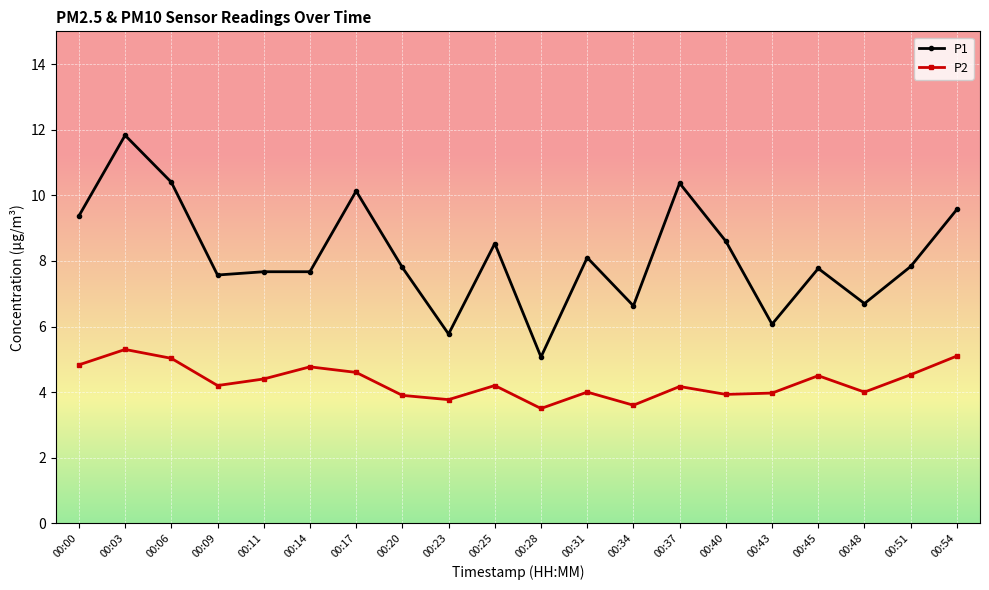

True or false: P1 has a value of 4.7 at 00:00.

False